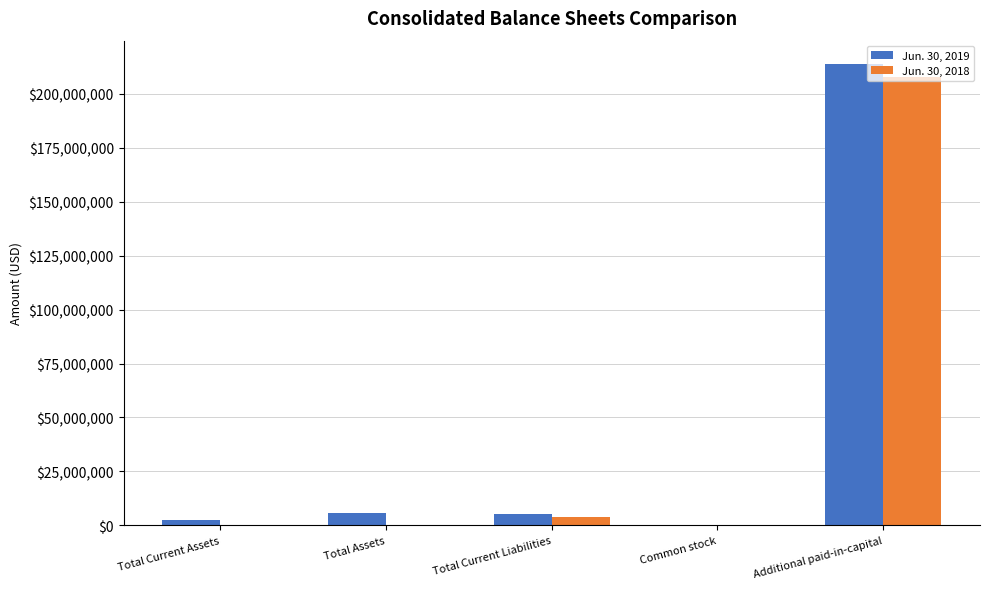

The Jun. 30, 2018 series shows 207652502 at Additional paid-in-capital. True or false?

True